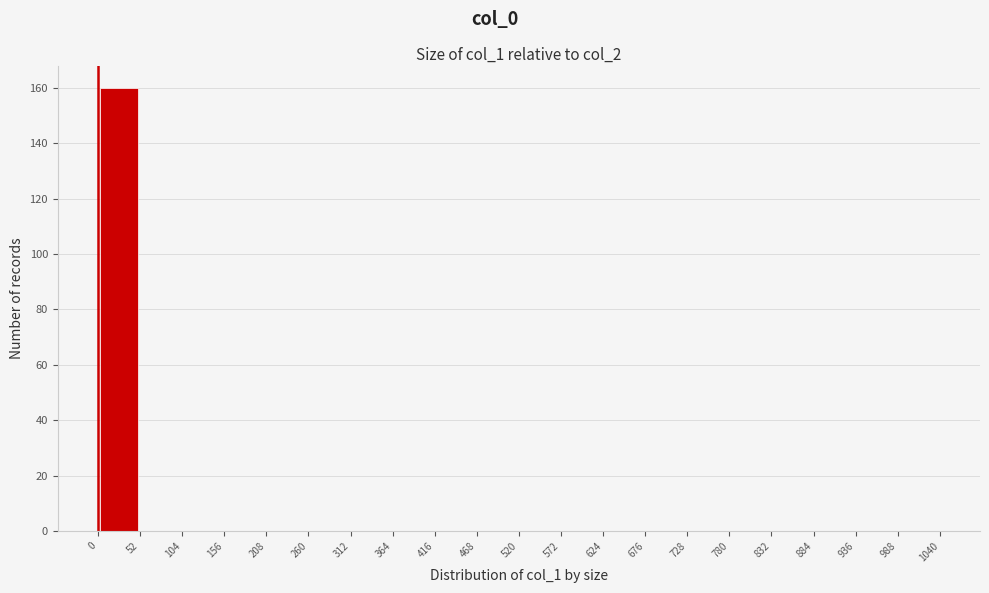

Over which range of the x-axis is the bar tallest?

0 to 52